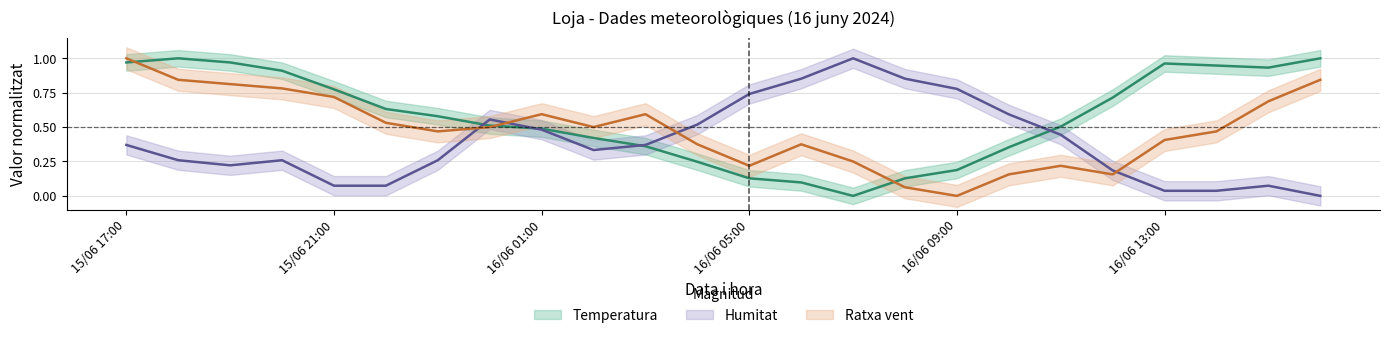

Where do Ratxa and Humitat first cross each other?

15/06 23:00 and 16/06 00:00